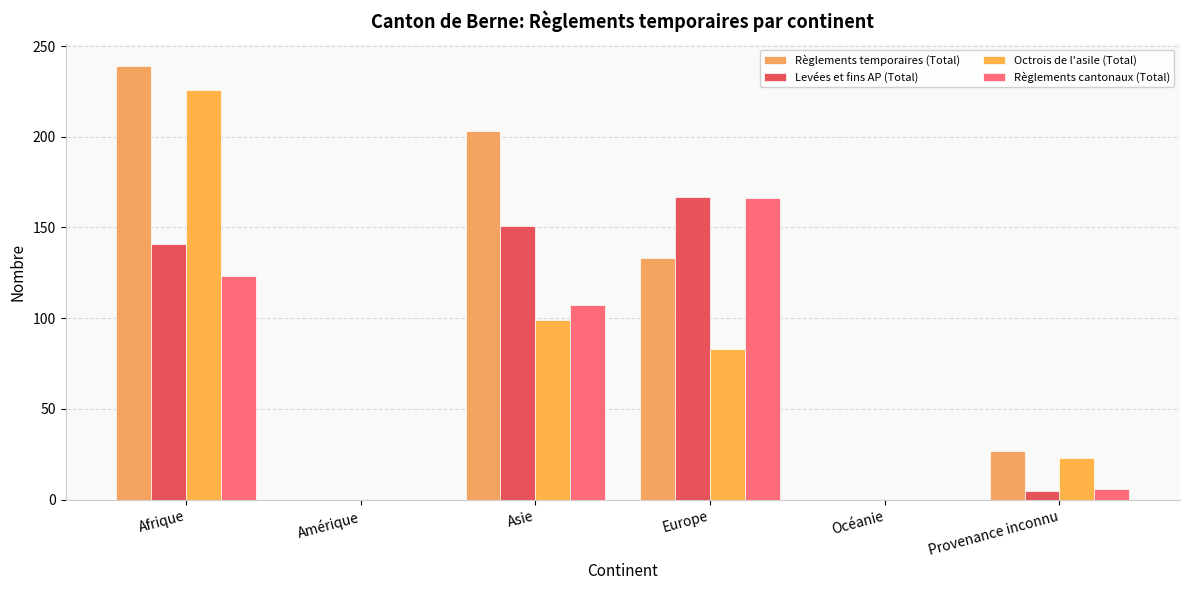

Count the number of categories in the chart.

6